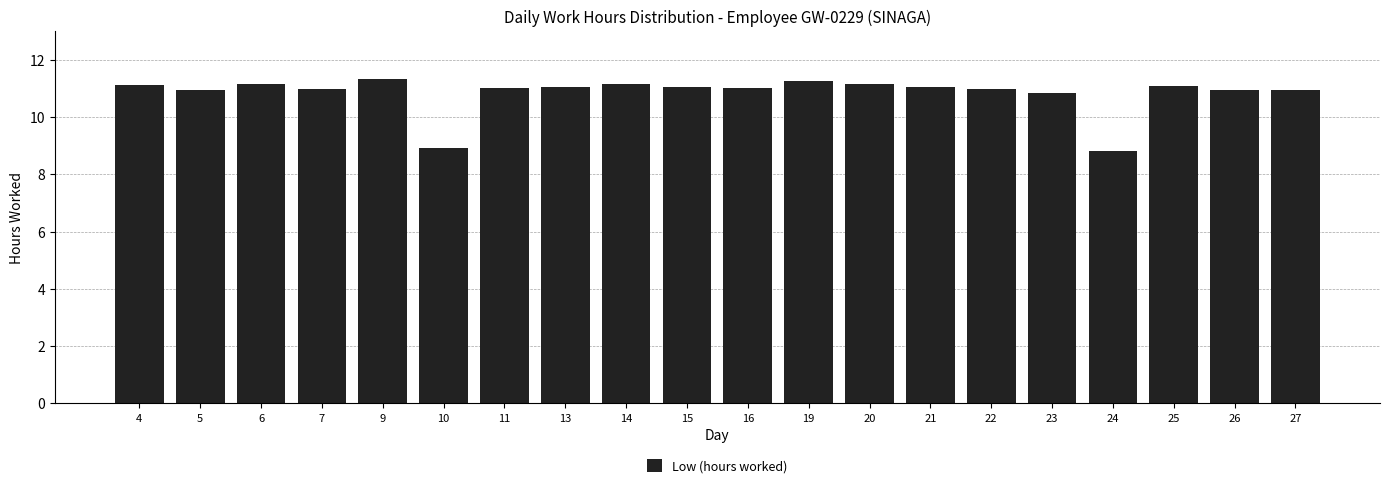

Approximately how many times larger is the value at 20 compared to 15?

1.0